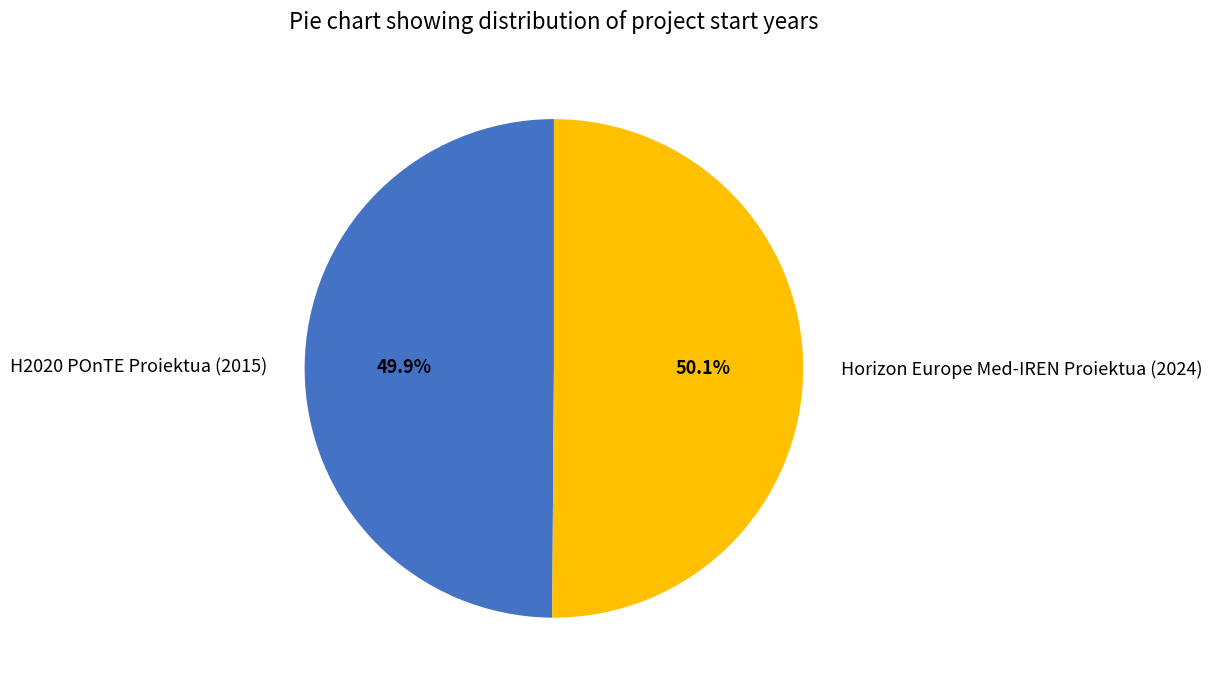

Is there any slice that represents more than half of the pie?

Yes